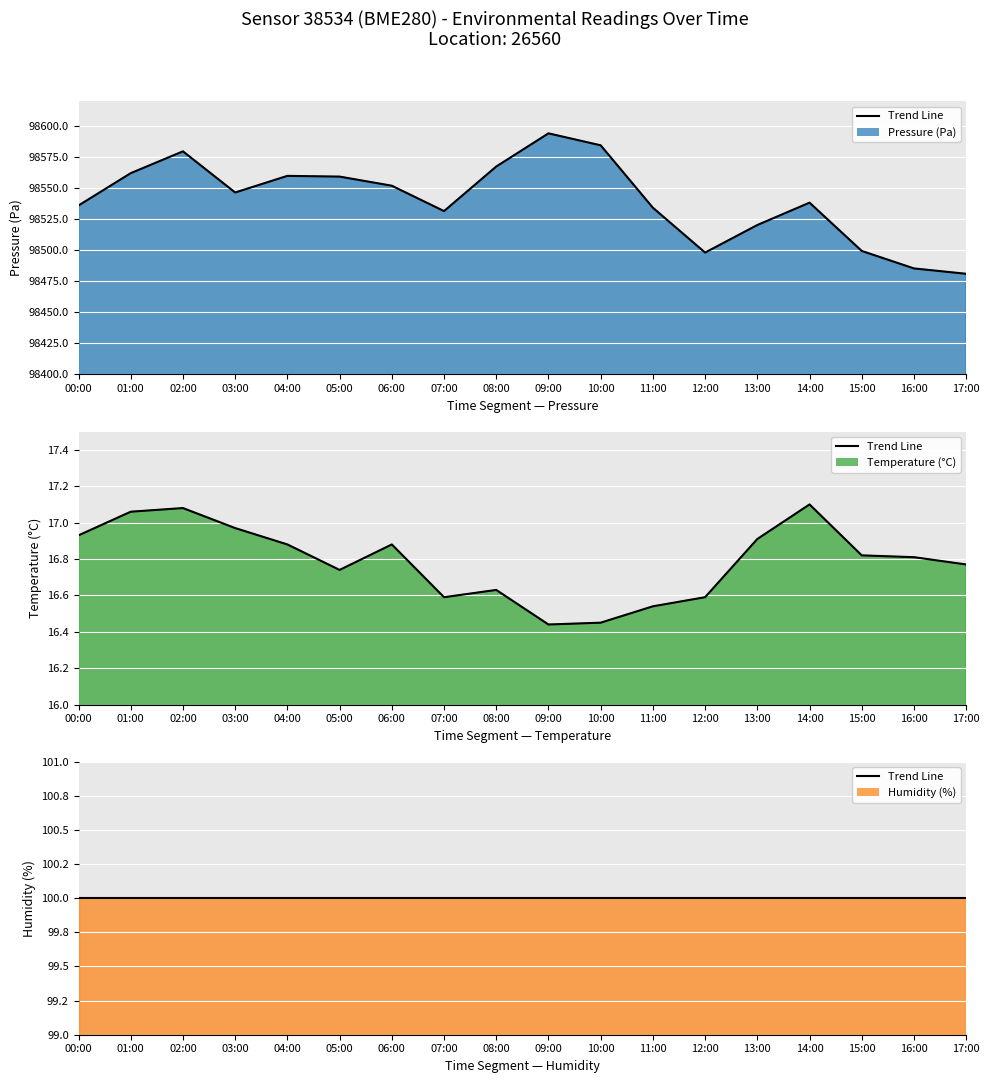

What is the difference between the maximum and minimum values in the Temperature (°C) line series?

0.7